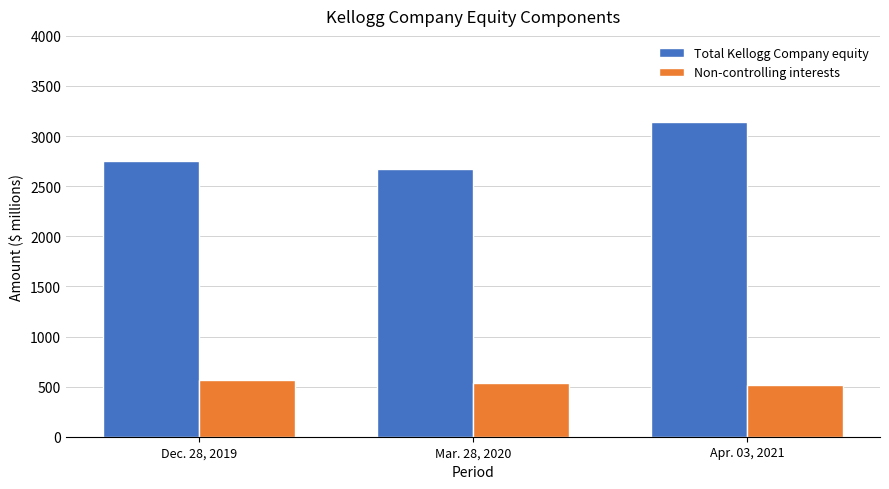

Read the Non-controlling interests value at Mar. 28, 2020.

538